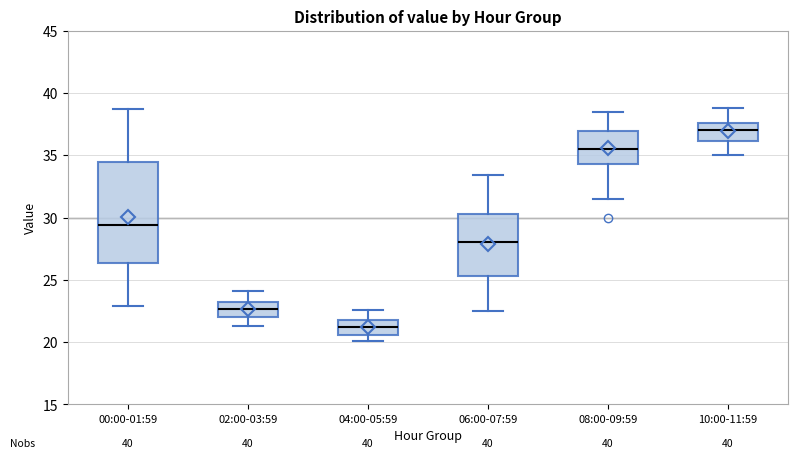

Which box is the tallest, from its lower edge to its upper edge?

00:00-01:59